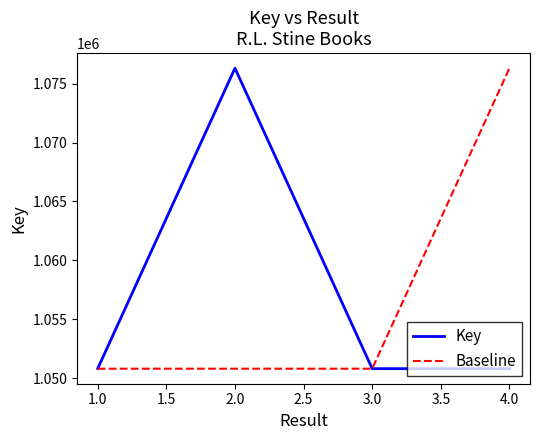

The value of Baseline at 3.0 is 1050823. True or false?

True